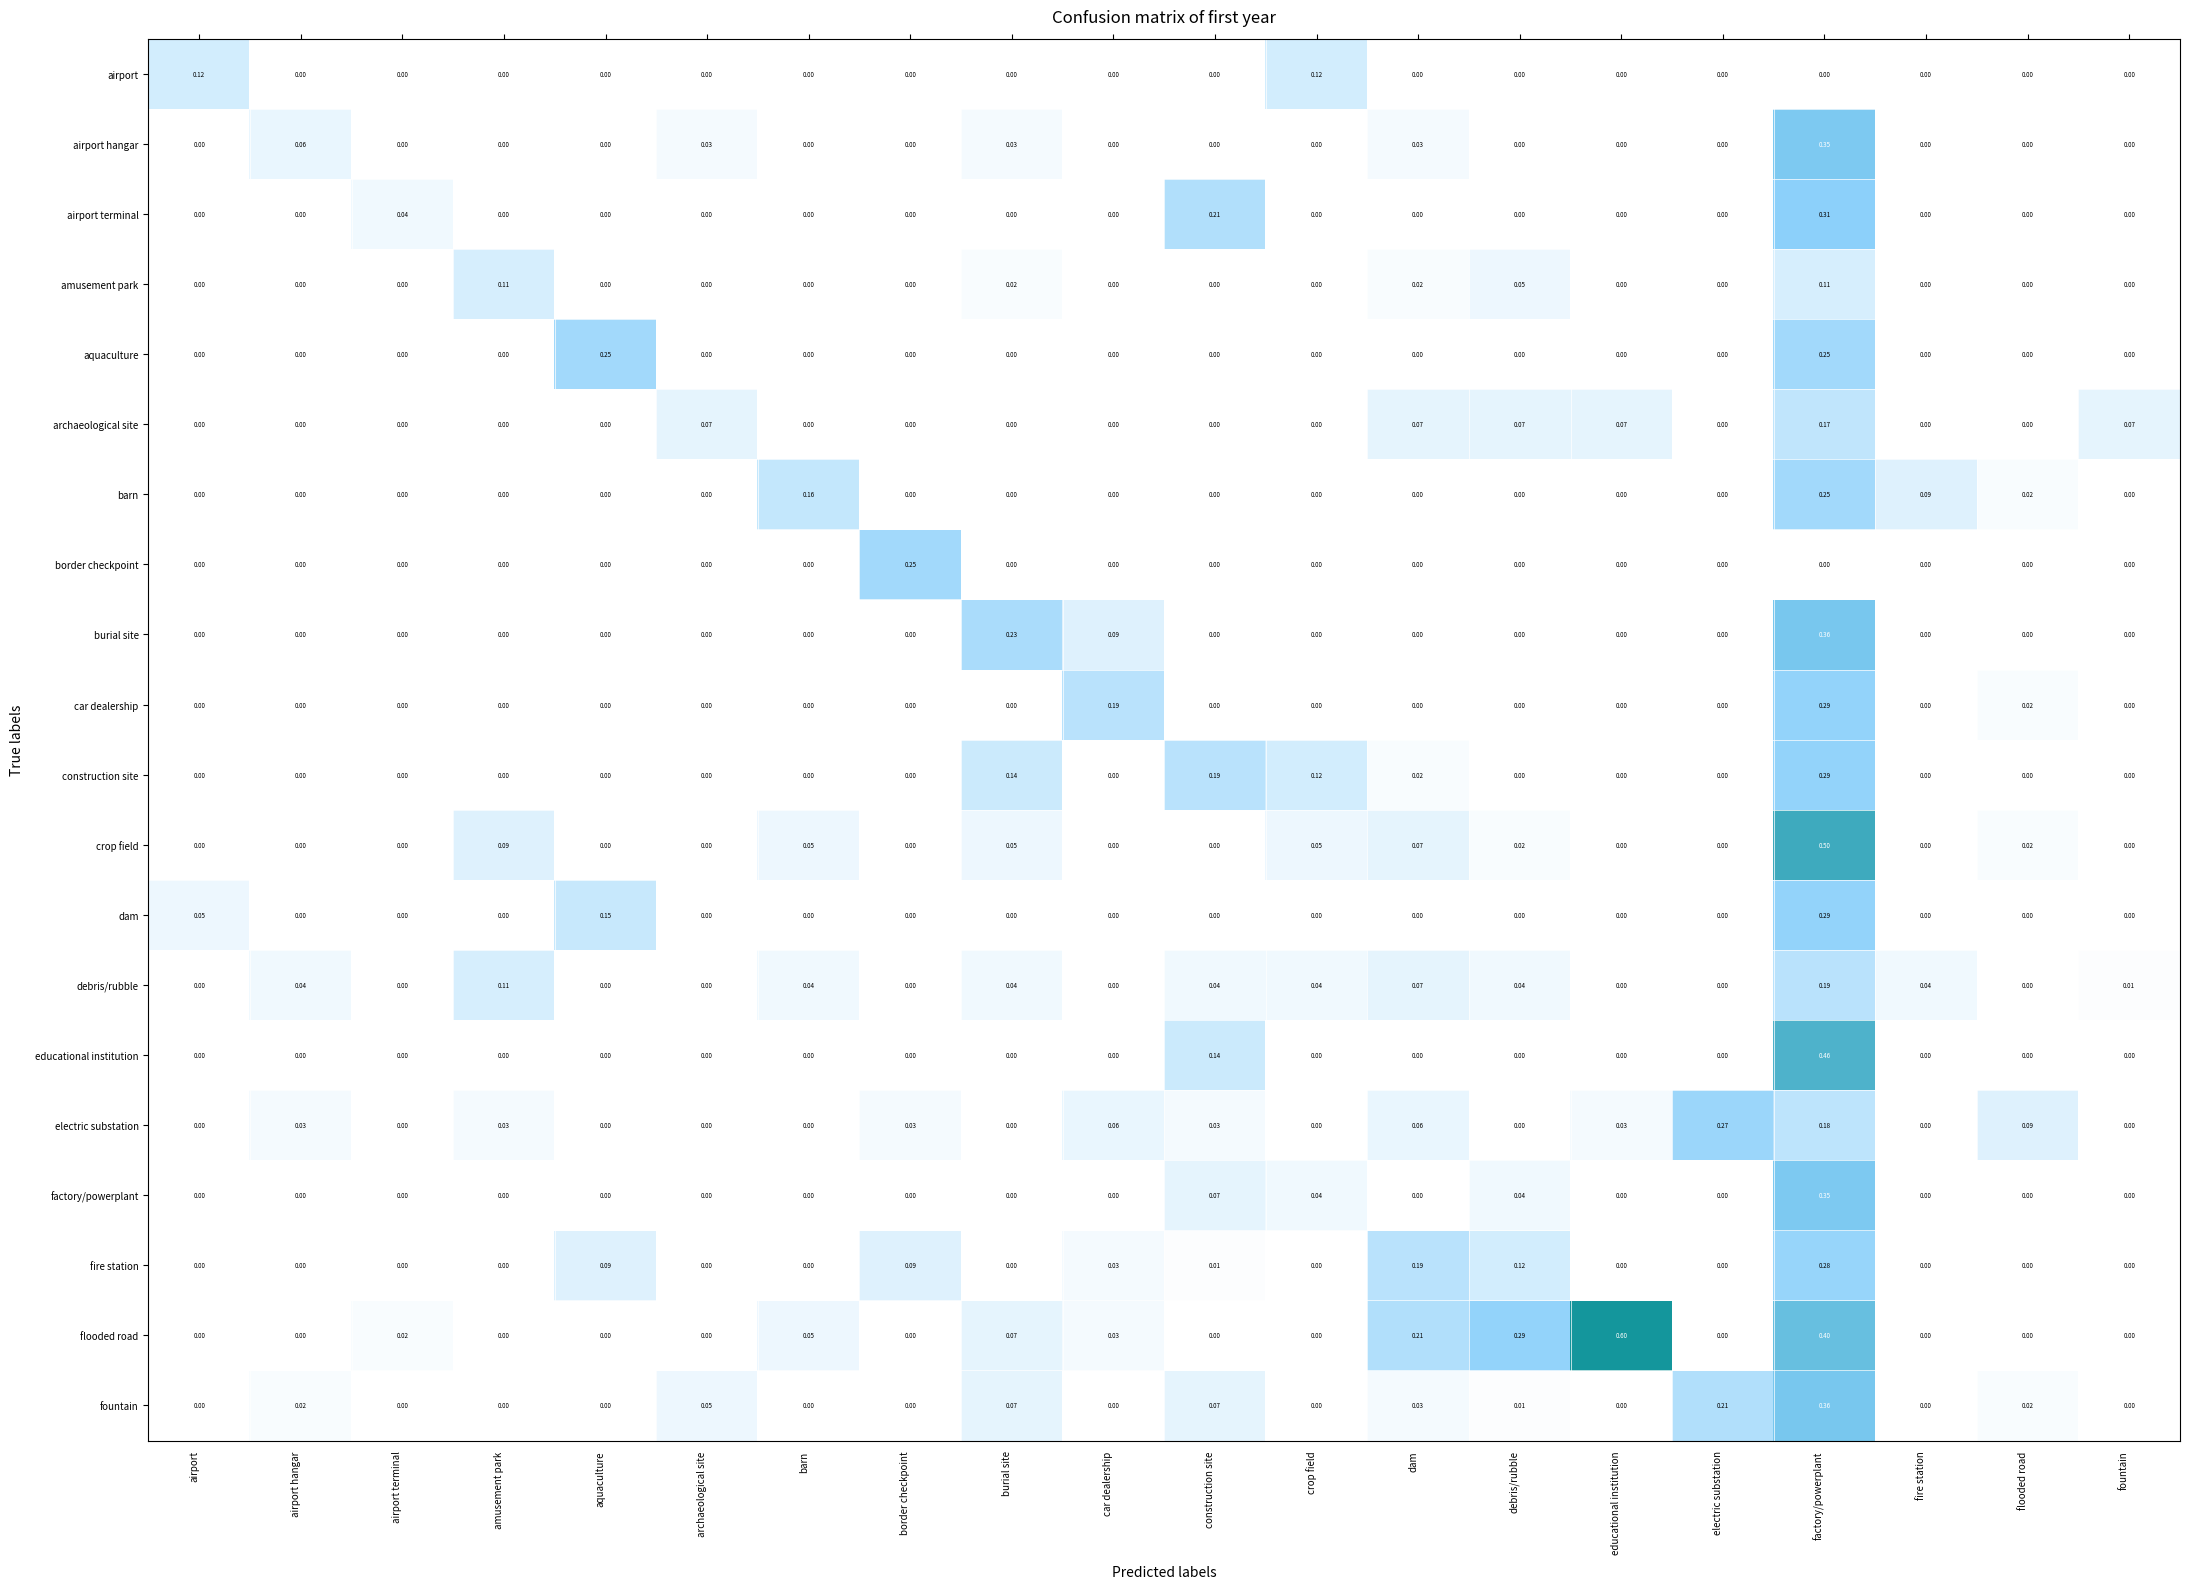

At which category does the chart reach its peak across all series?

educational institution